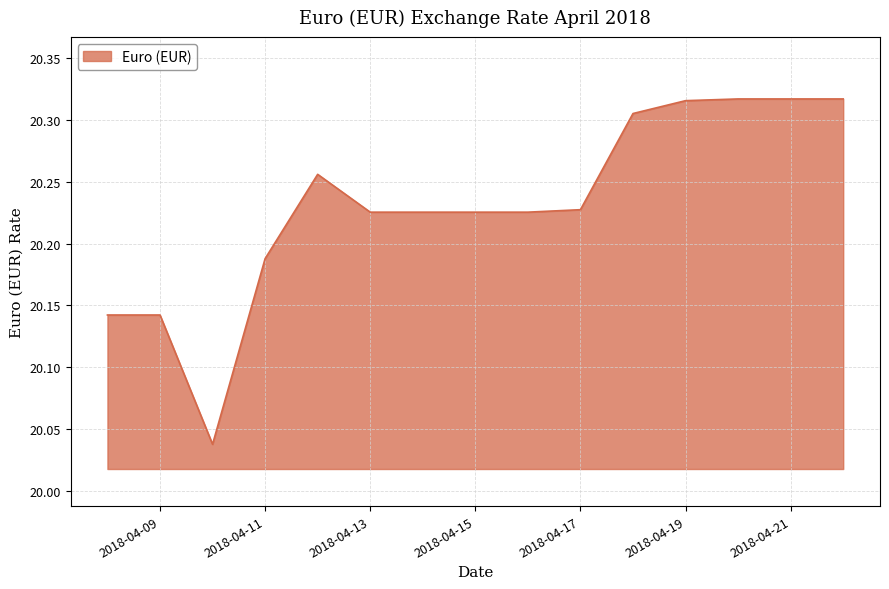

What is the difference between the maximum and minimum values?

0.3